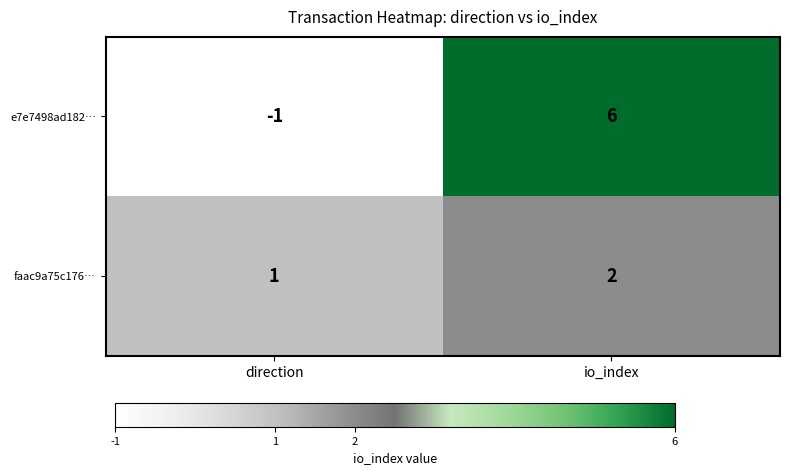

Where is e7e7498ad182… nearest to the value 2?

direction